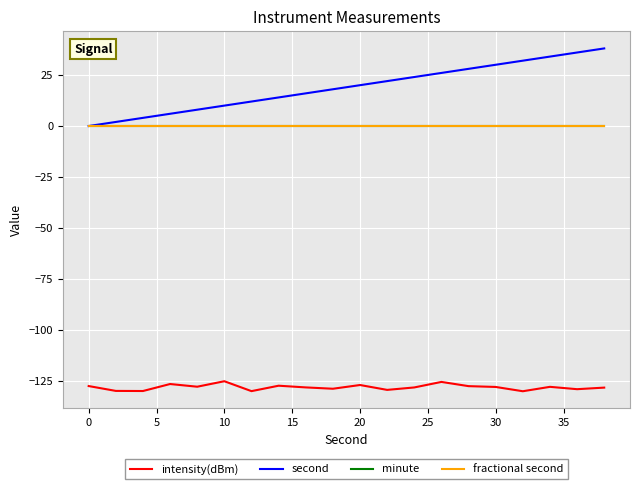

Is this an area chart (filled region under the line)?

No